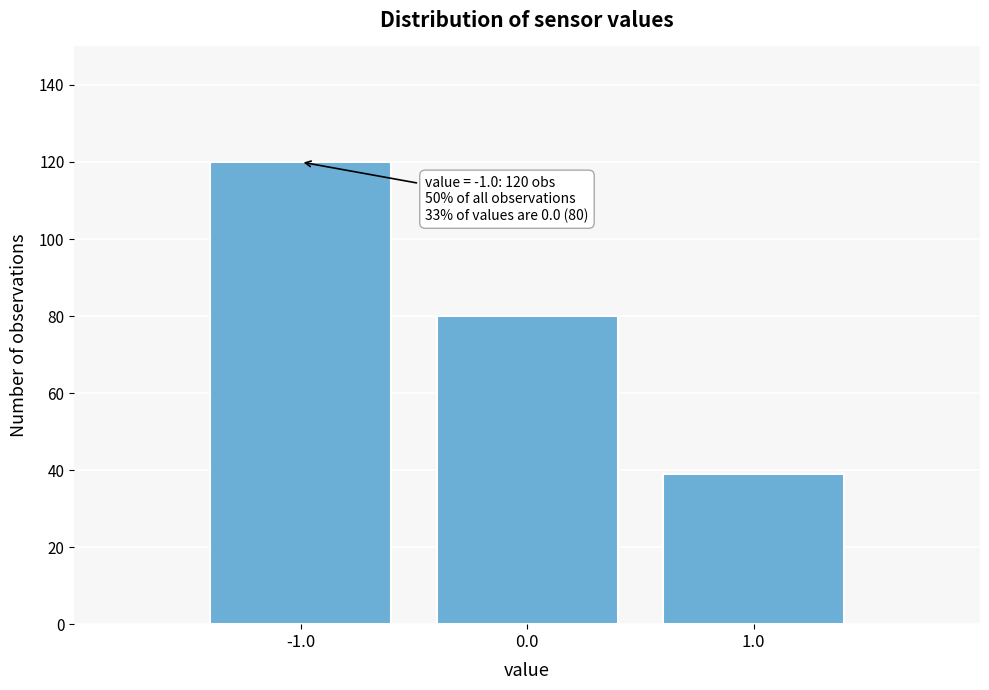

Reading right to left, extract all data points from this chart.

39	80	120